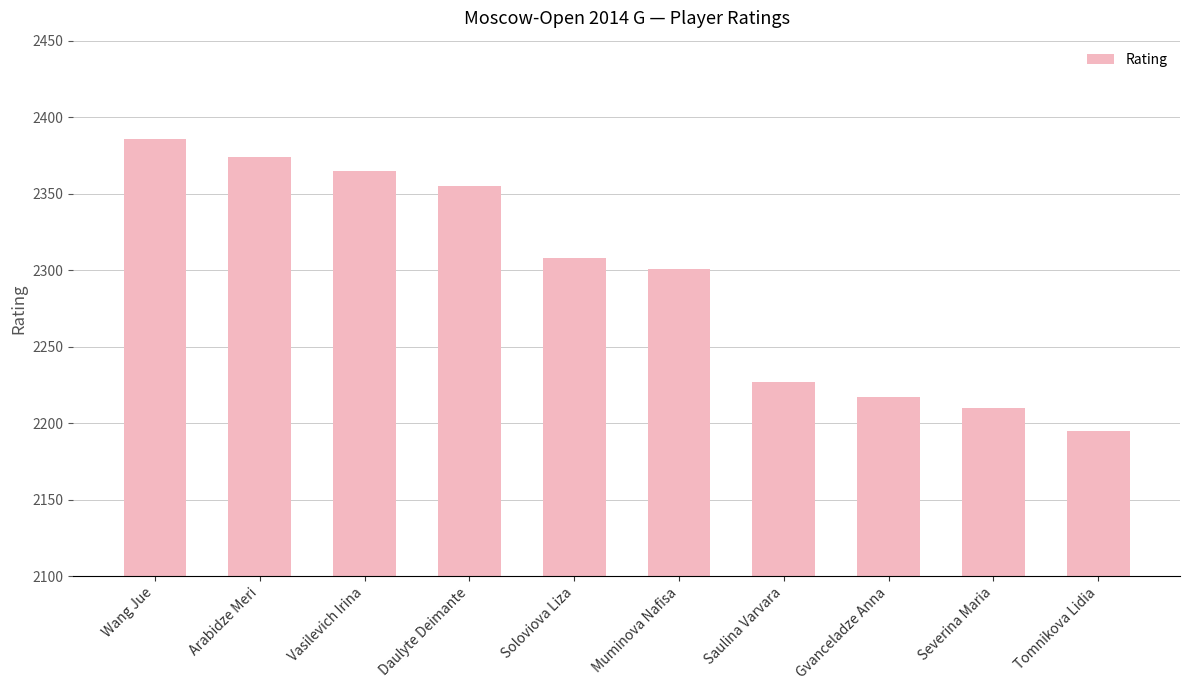

Is it true that the value at Soloviova Liza is 1463?

False